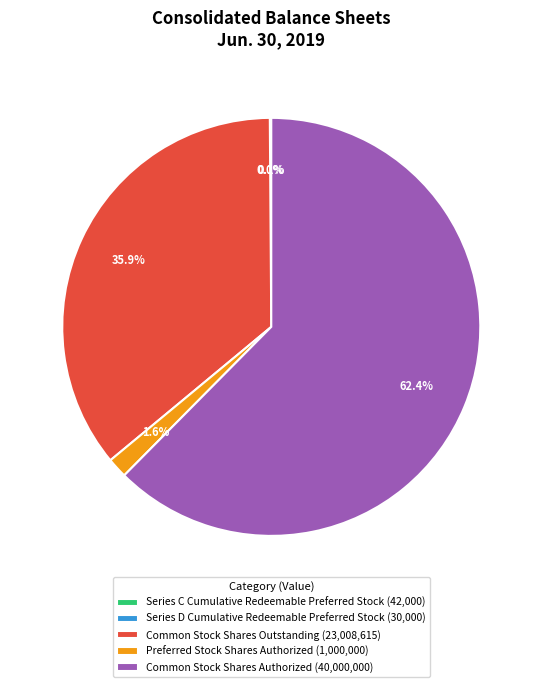

Is Common Stock Shares Outstanding (23,008,615) the majority of the pie?

No